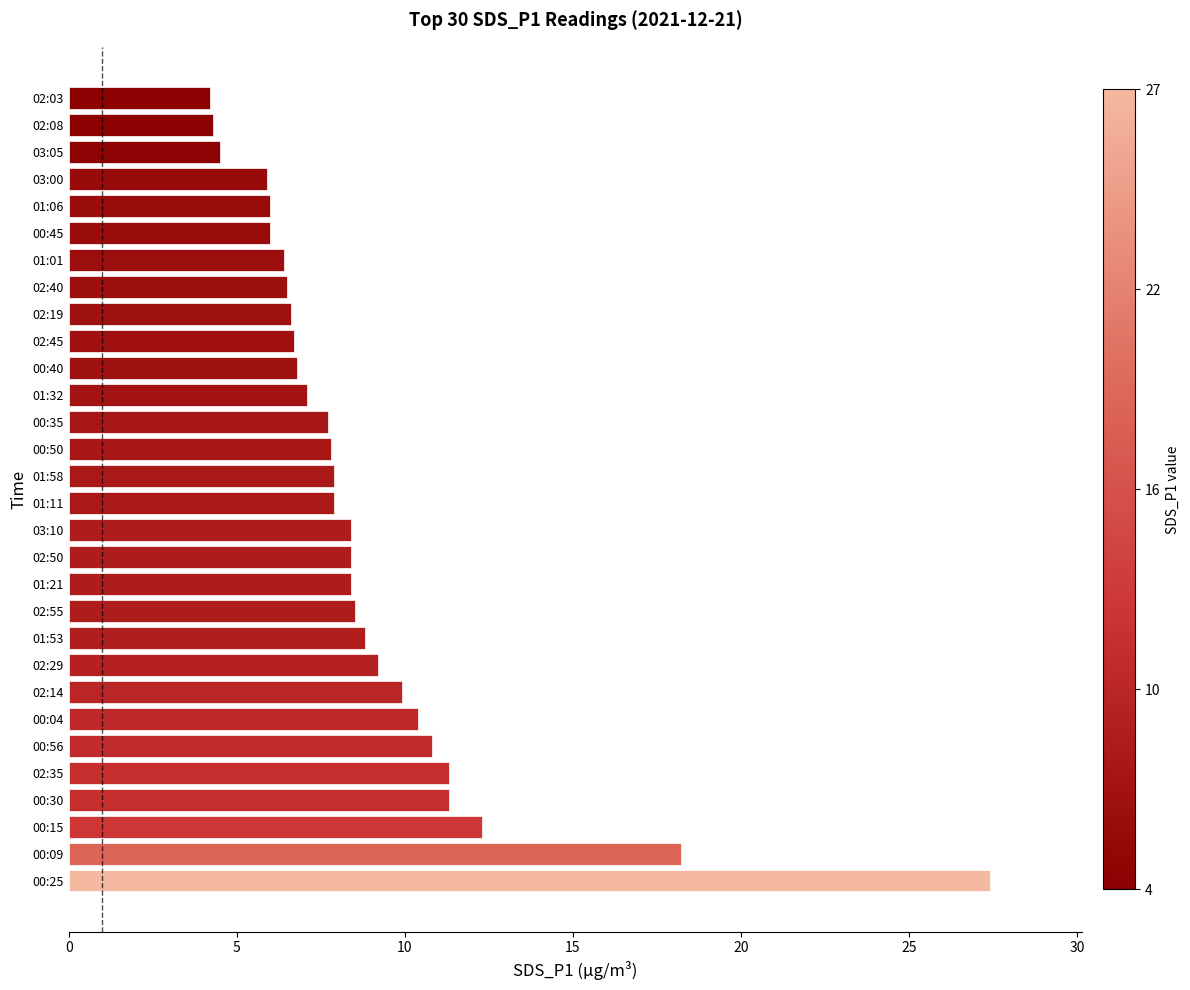

What is the difference between the maximum and minimum values?

23.2